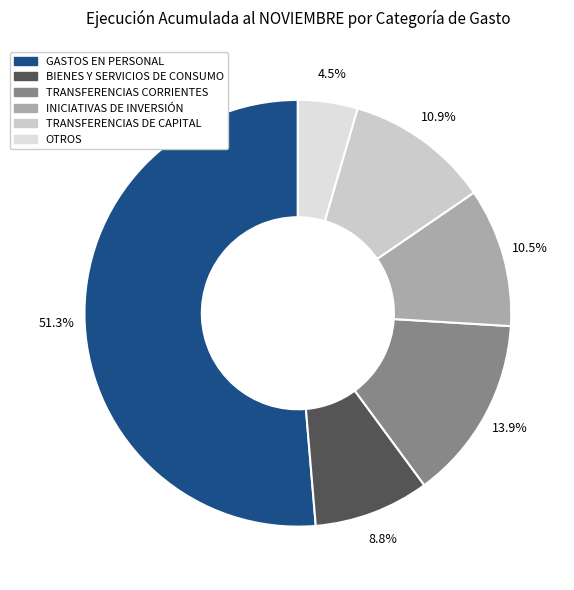

Does any single category account for the majority?

Yes